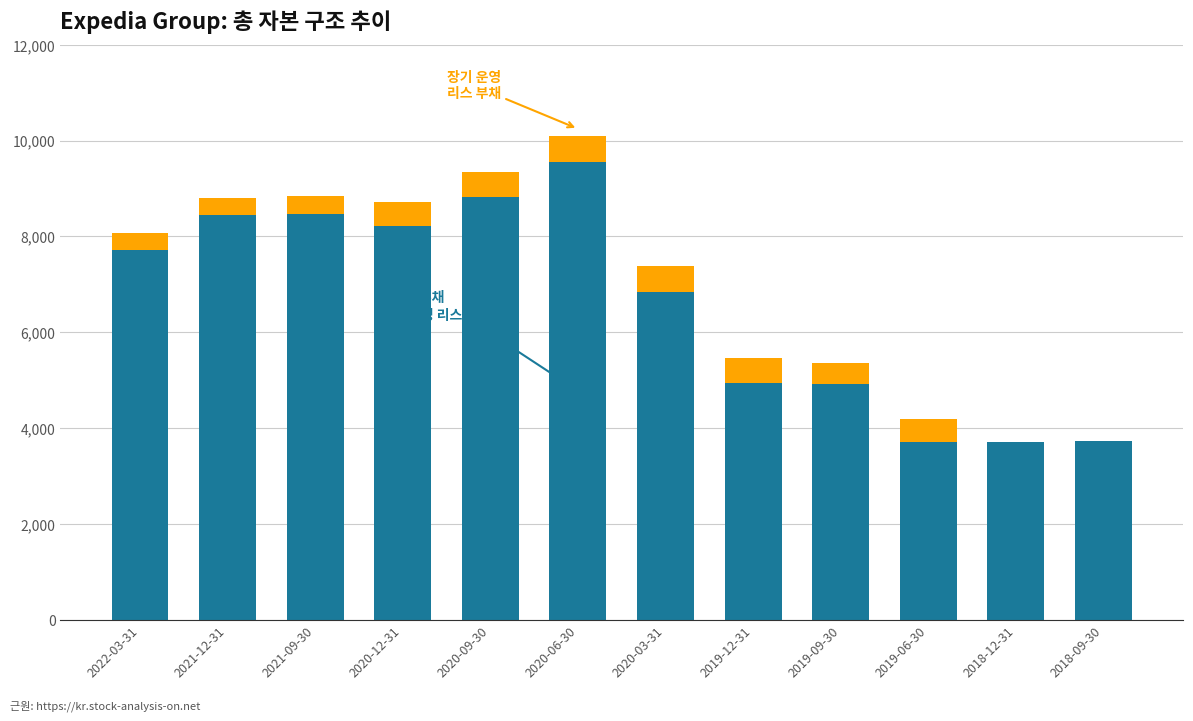

Count the number of data series in this chart.

2